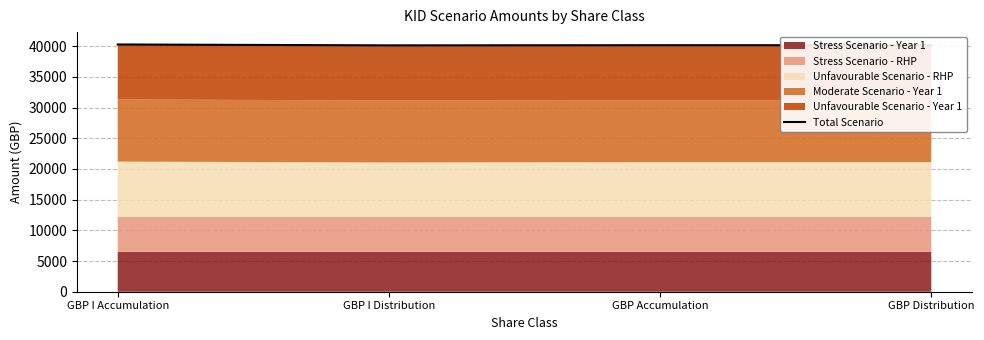

List the labels in order of value, smallest first.

GBP I Distribution, GBP Accumulation, GBP Distribution, GBP I Accumulation